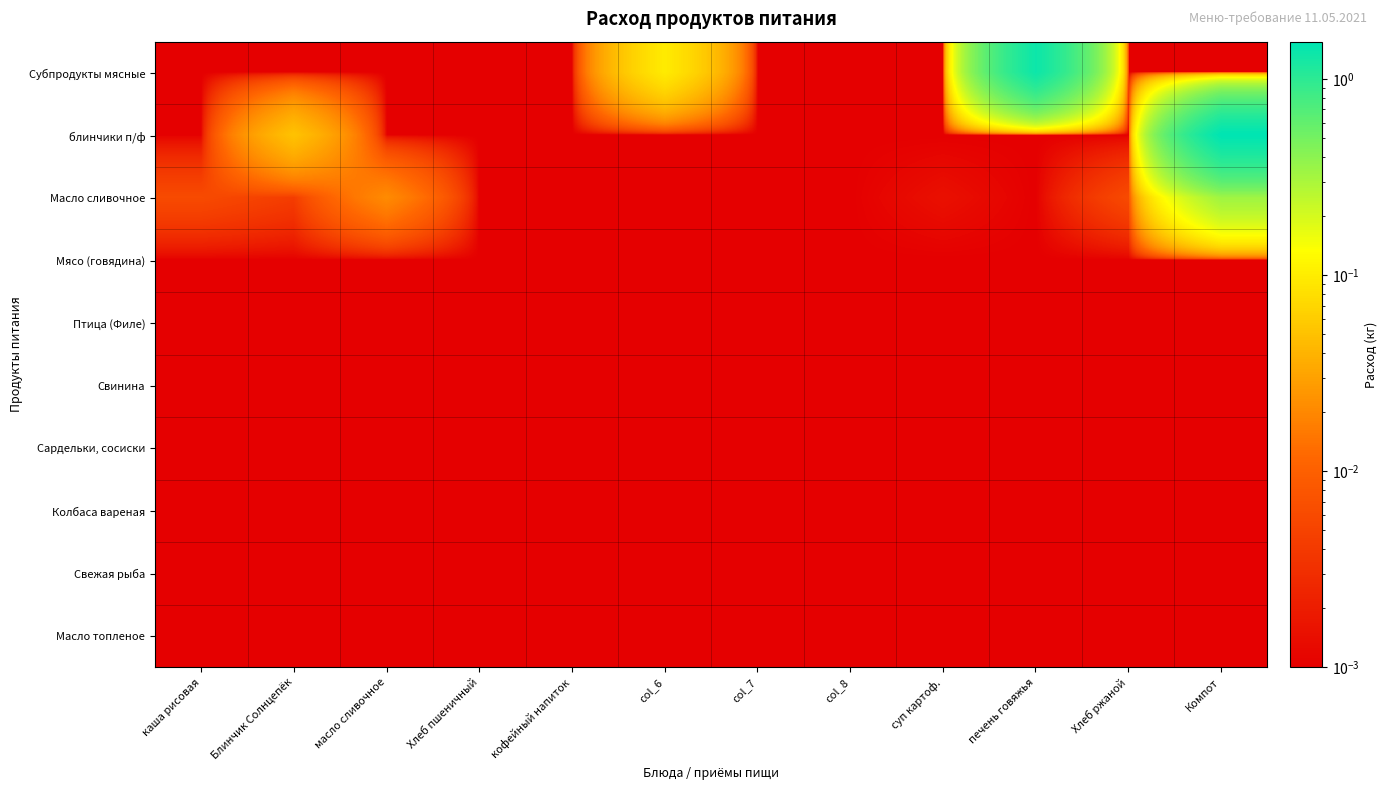

Which category has the highest value across all series?

Компот